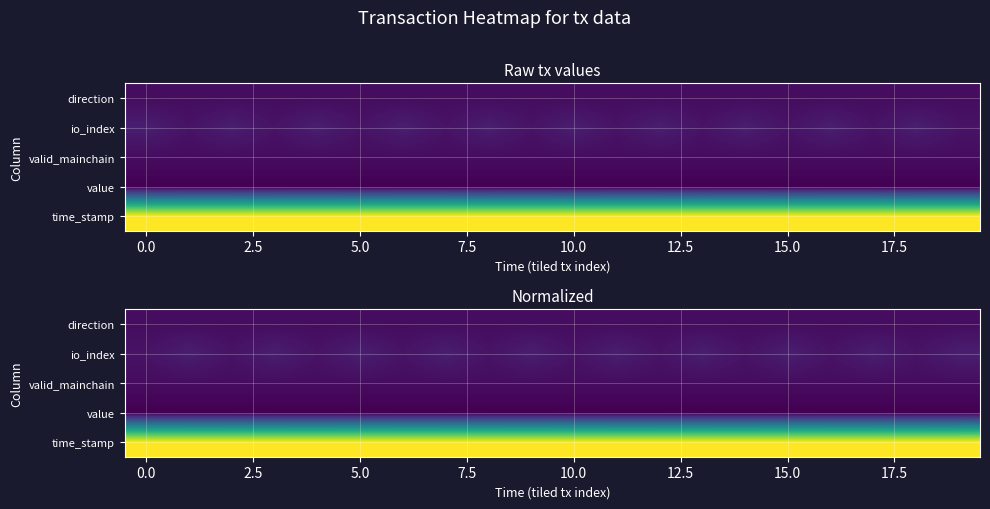

At how many categories does at least one series exceed 5?

20